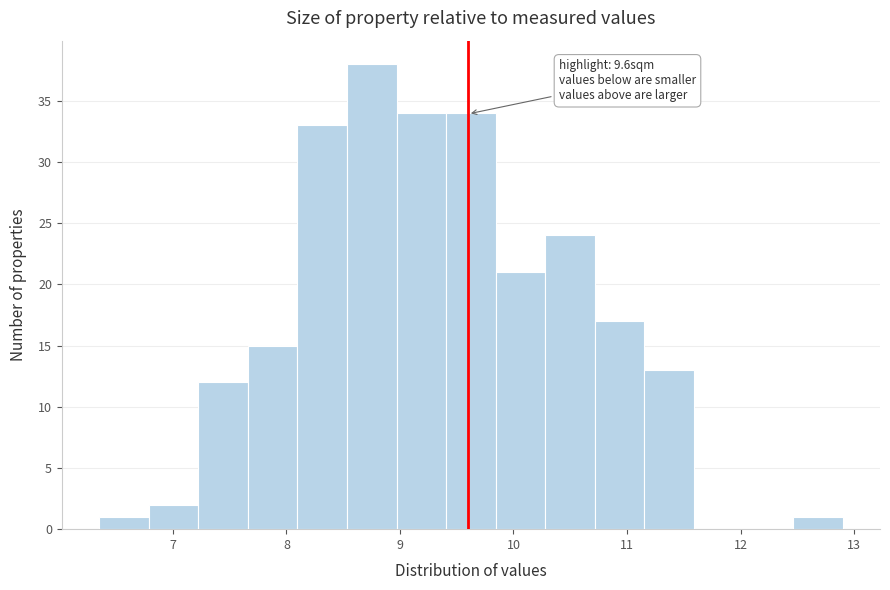

Over which range of the x-axis is the bar tallest?

8.5 to 9.0